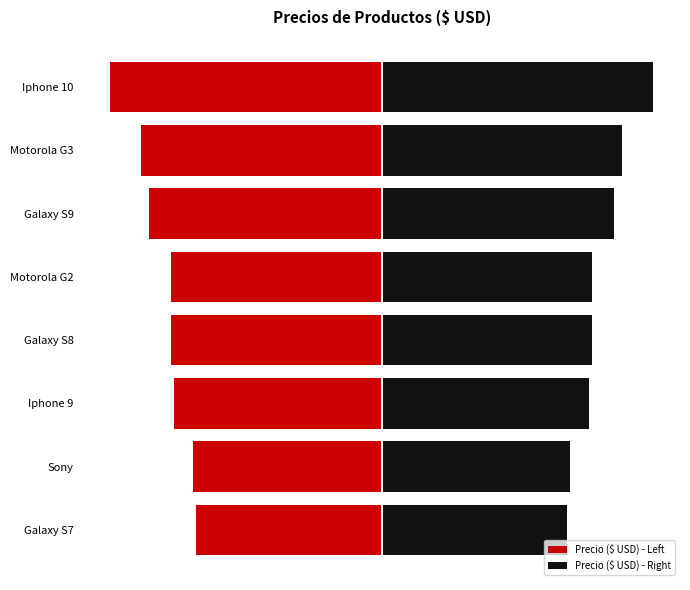

Which series has the widest spread of values?

Precio ($ USD) - Left